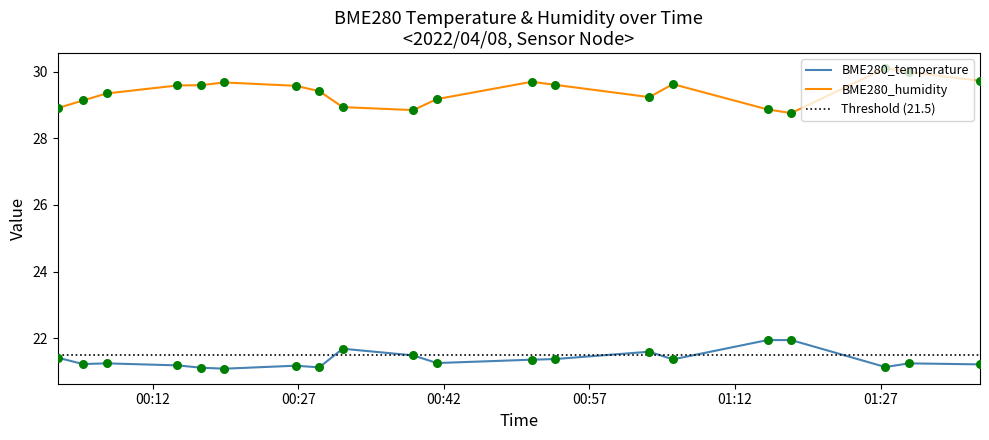

What are all the series names shown in the legend?

BME280_temperature, BME280_humidity